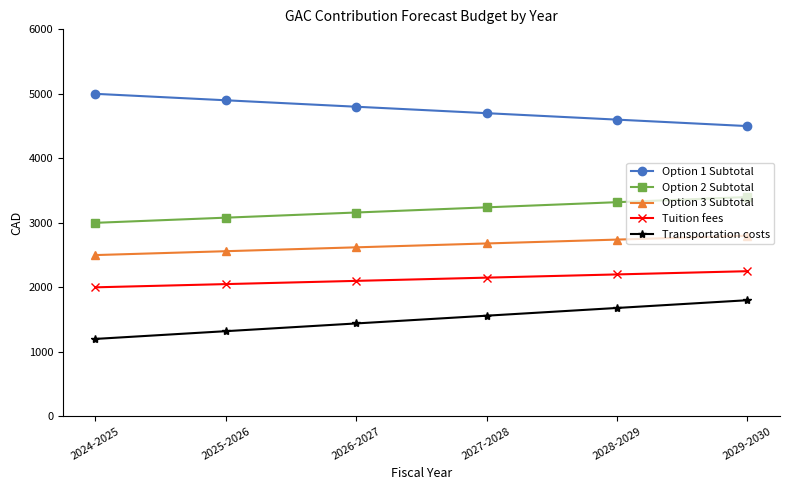

Is the value of Option 3 Subtotal at 2028-2029 greater than the value of Tuition fees at 2029-2030?

Yes